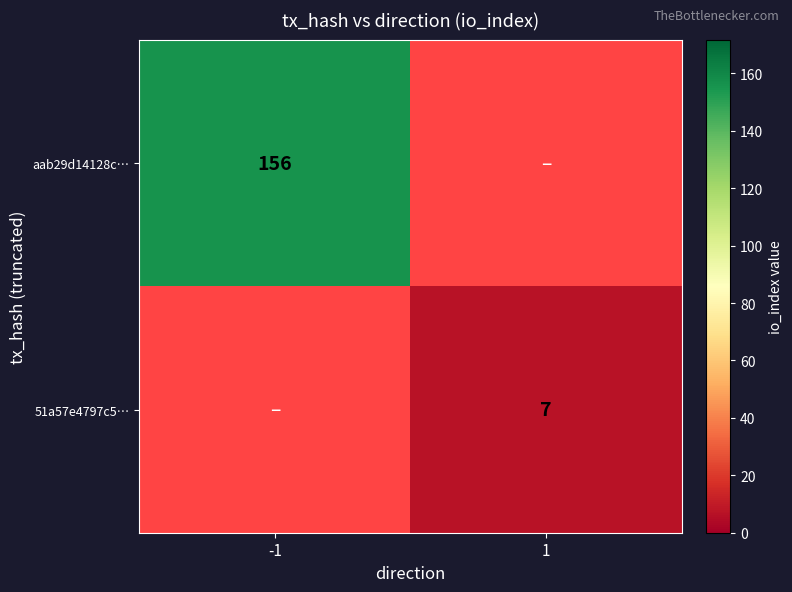

Is the value of aab29d14128c… at -1 greater than the value of 51a57e4797c5… at 1?

Yes